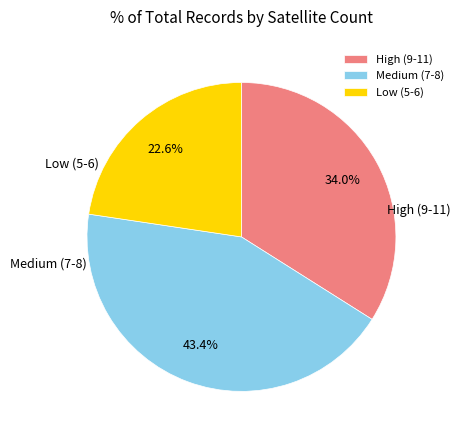

What is the largest slice in the pie chart?

Medium (7-8)